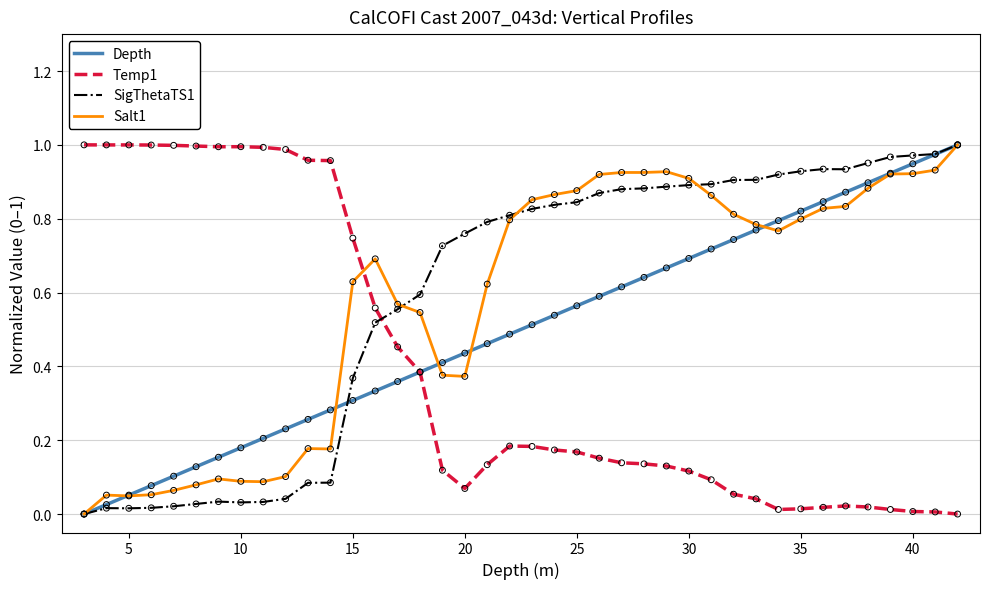

What are all the series names shown in the legend?

Depth, Temp1, SigThetaTS1, Salt1